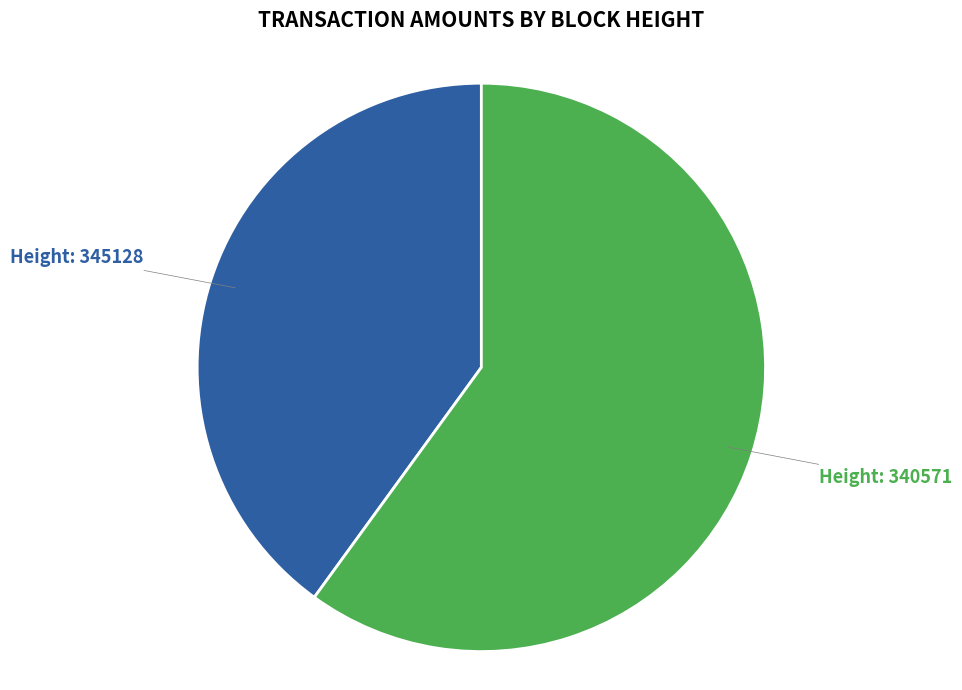

Is there any slice that represents more than half of the pie?

Yes